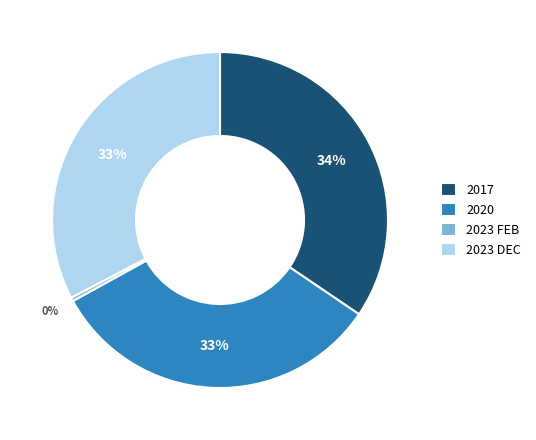

Count the number of slices in the pie.

4